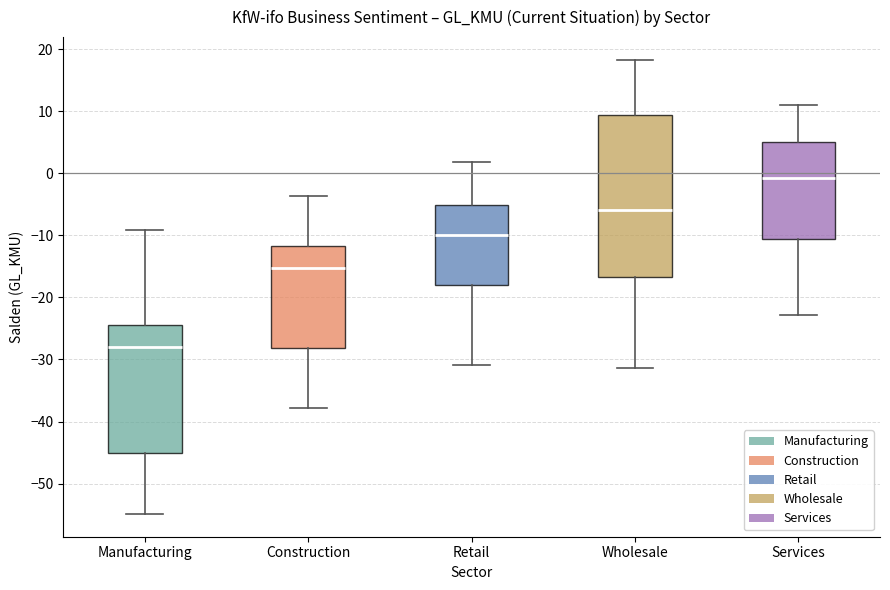

Which box's median line is the highest?

Services